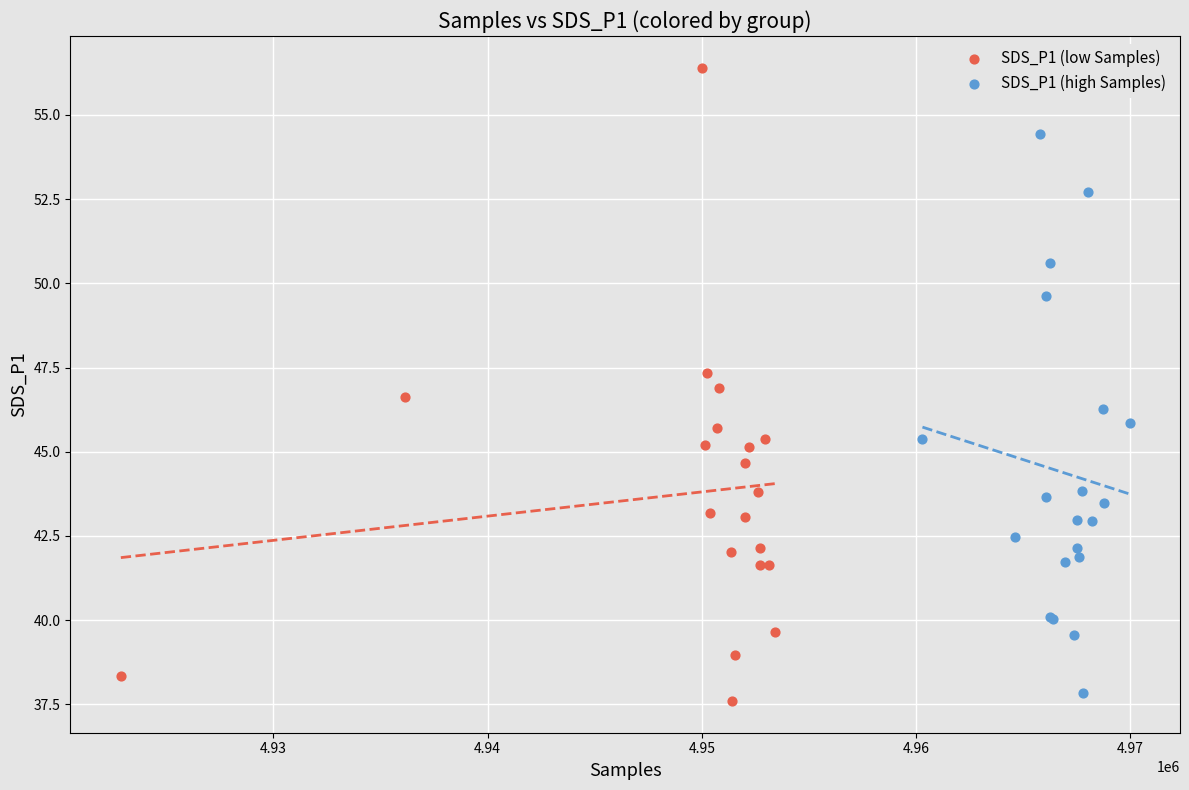

Which series has the largest Y range (max minus min)?

SDS_P1 (low Samples)